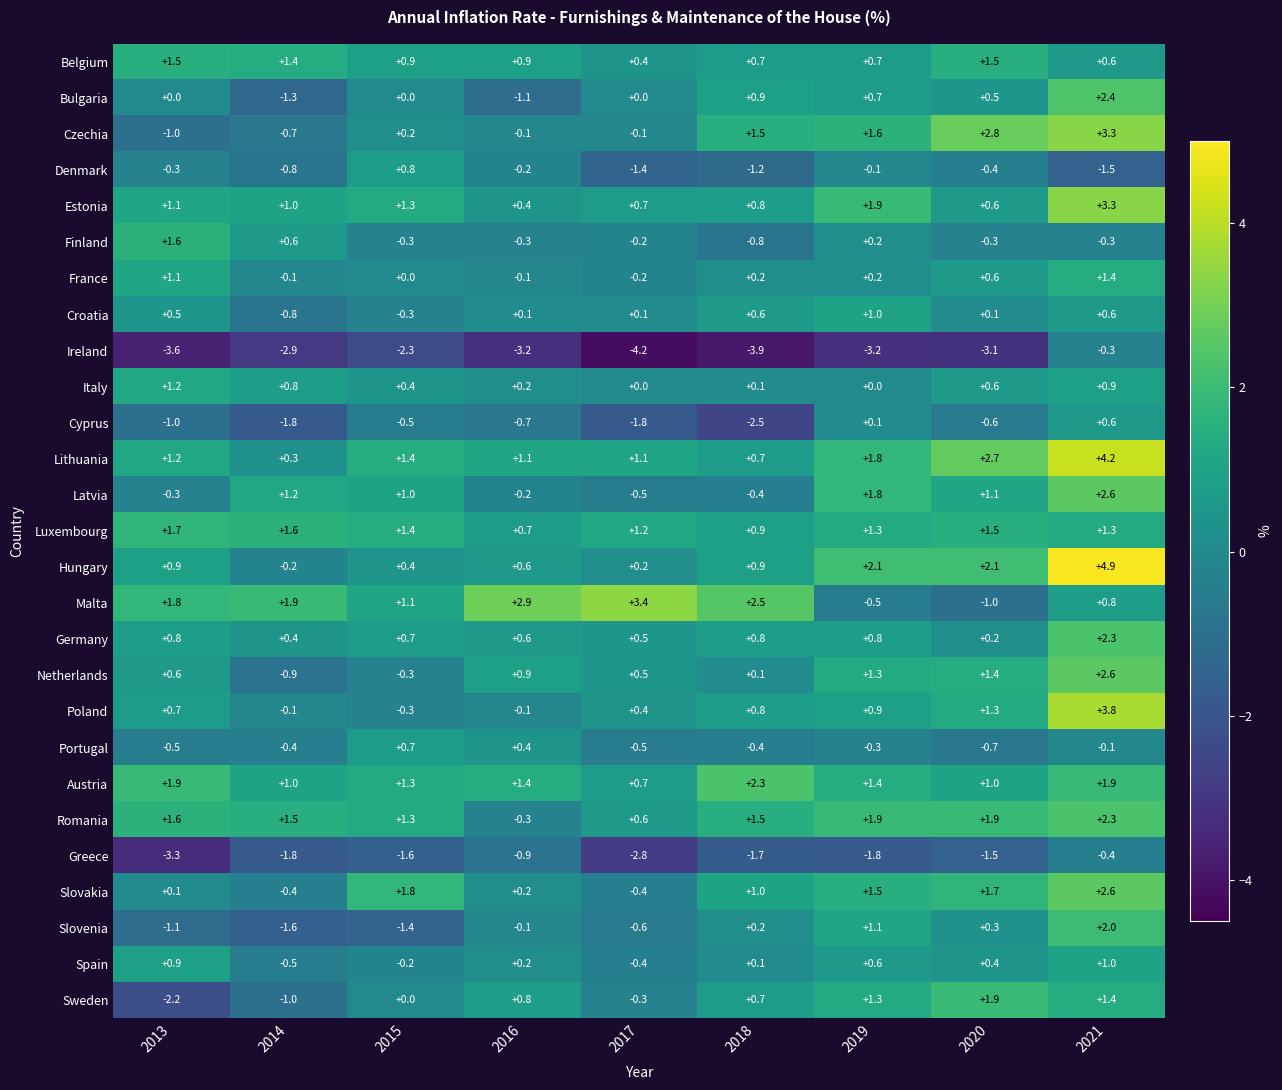

At which category is the sum across all series the highest?

2021